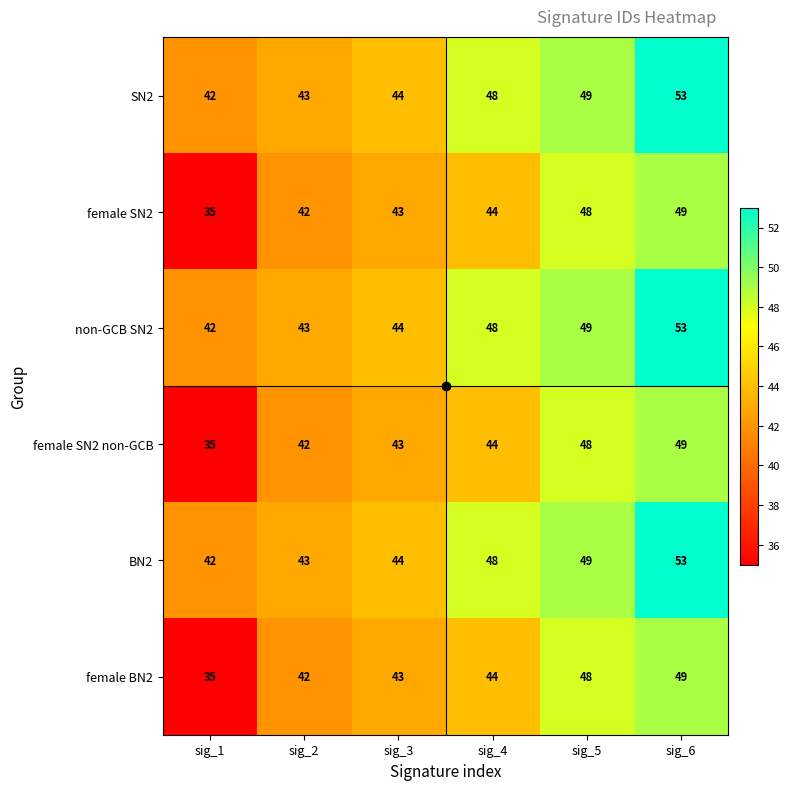

What is the difference between the highest and lowest values at sig_3?

1